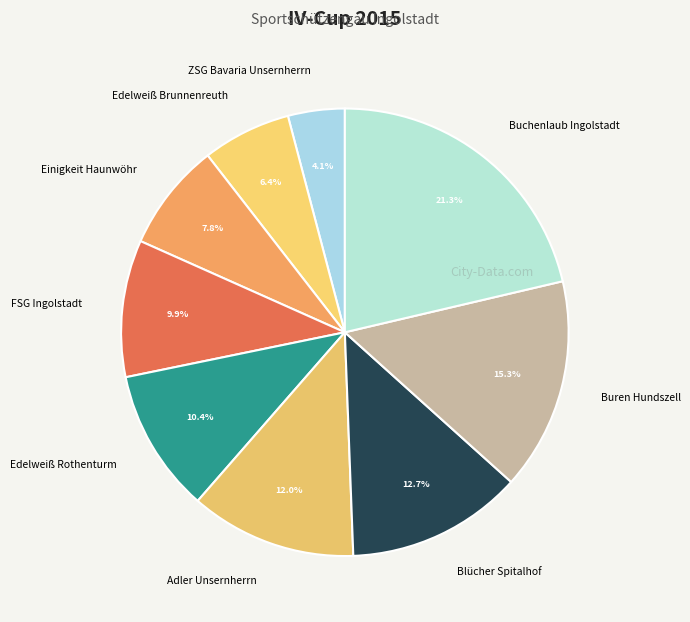

To the nearest percent, what is the average slice percentage?

11%